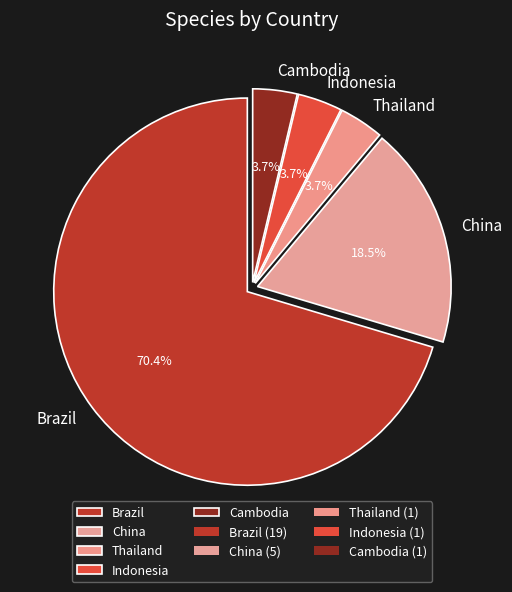

Count the number of slices in the pie.

5